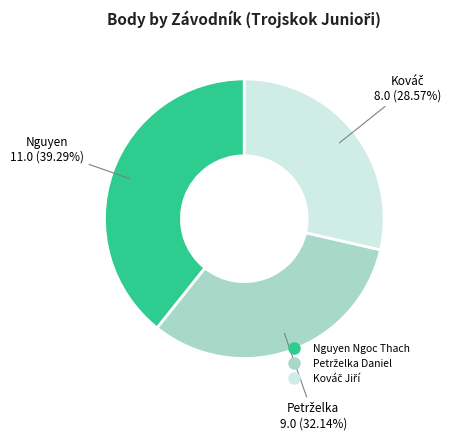

To the nearest percent, what is the difference between the largest and smallest slice percentages?

11%